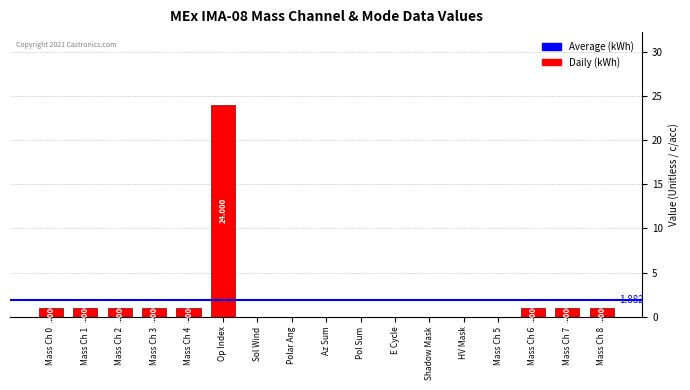

Reading left to right, extract all data points from this chart.

1	1	1	1	1	24	0	0	0	0	0	0	0	0	1	1	1